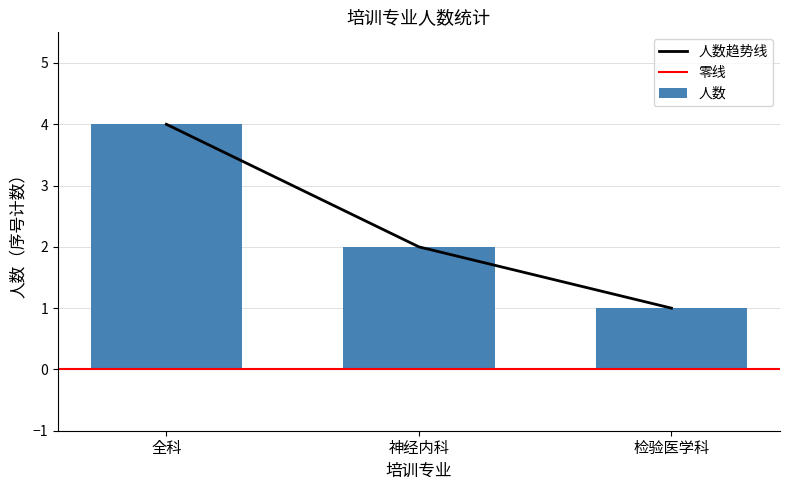

Which has a higher value, 检验医学科 or 神经内科?

神经内科